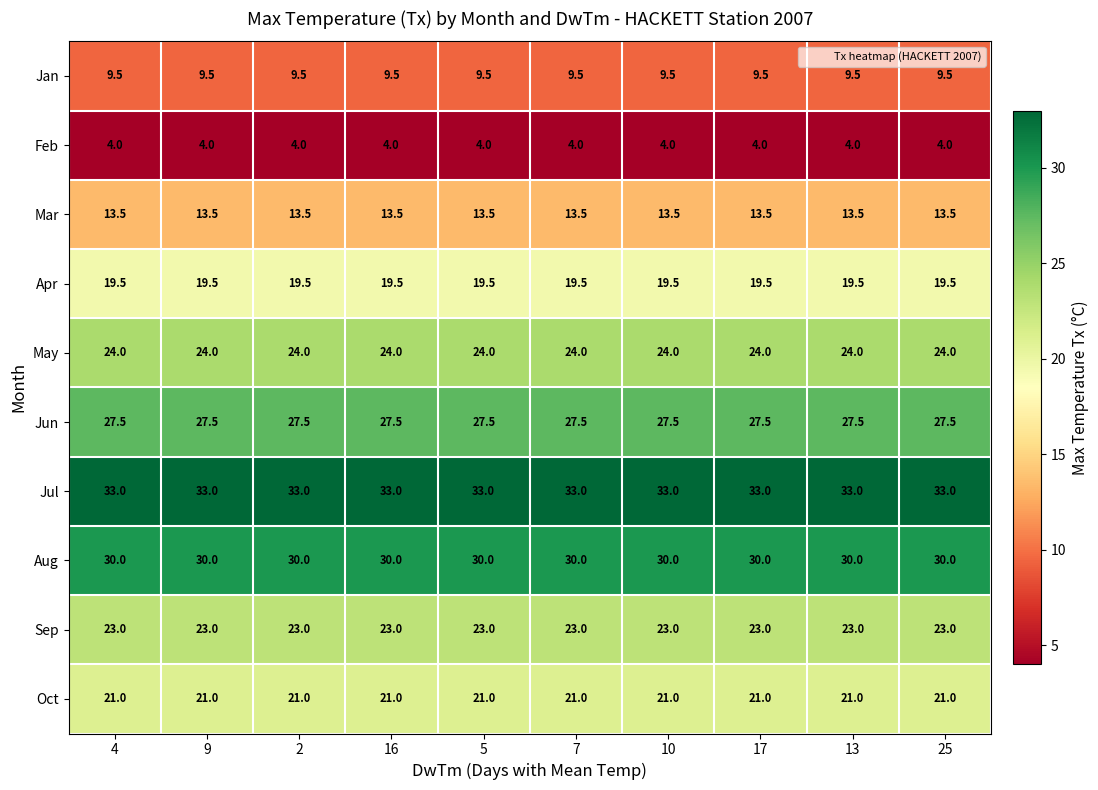

The Jul series shows 33.0 at 2. True or false?

True